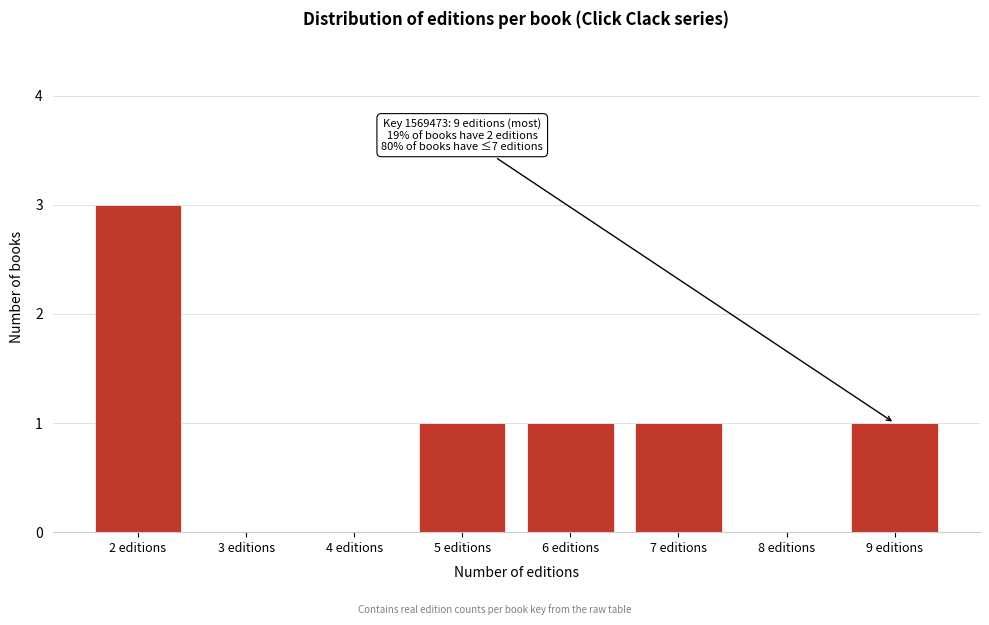

Reading left to right, list all the values displayed in this chart.

2 editions=3	3 editions=0	4 editions=0	5 editions=1	6 editions=1	7 editions=1	8 editions=0	9 editions=1